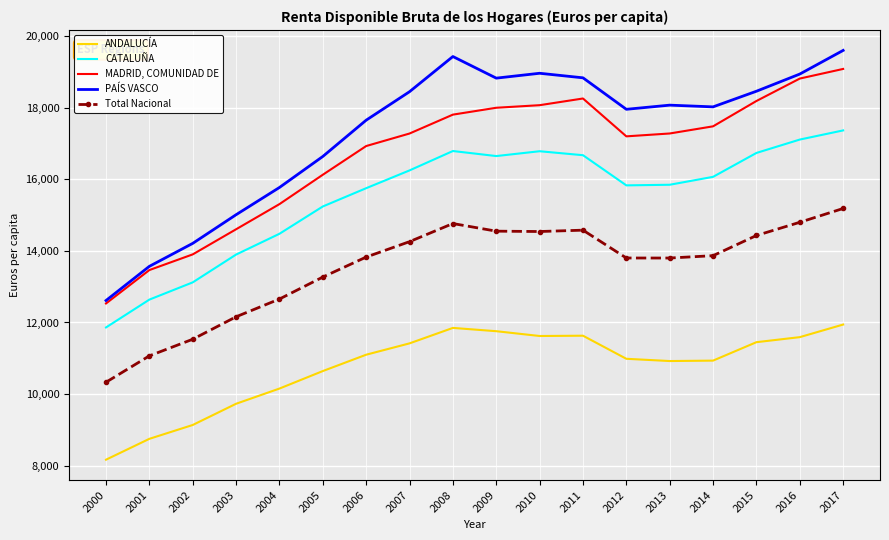

True or false: PAÍS VASCO has a value of 2573 at 2000.

False